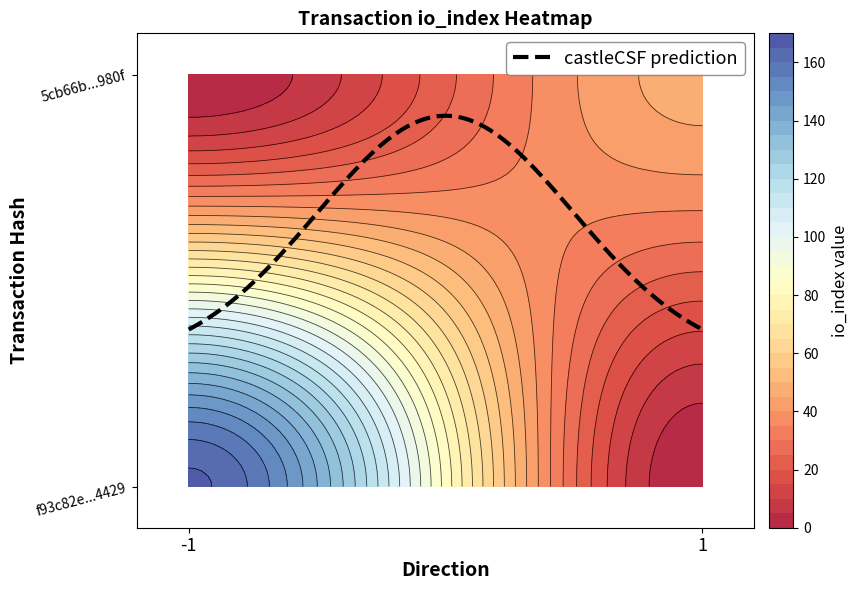

The value of f93c82e11c408d3fb962dec2eedd4d79cee4429 at direction is -1. True or false?

True